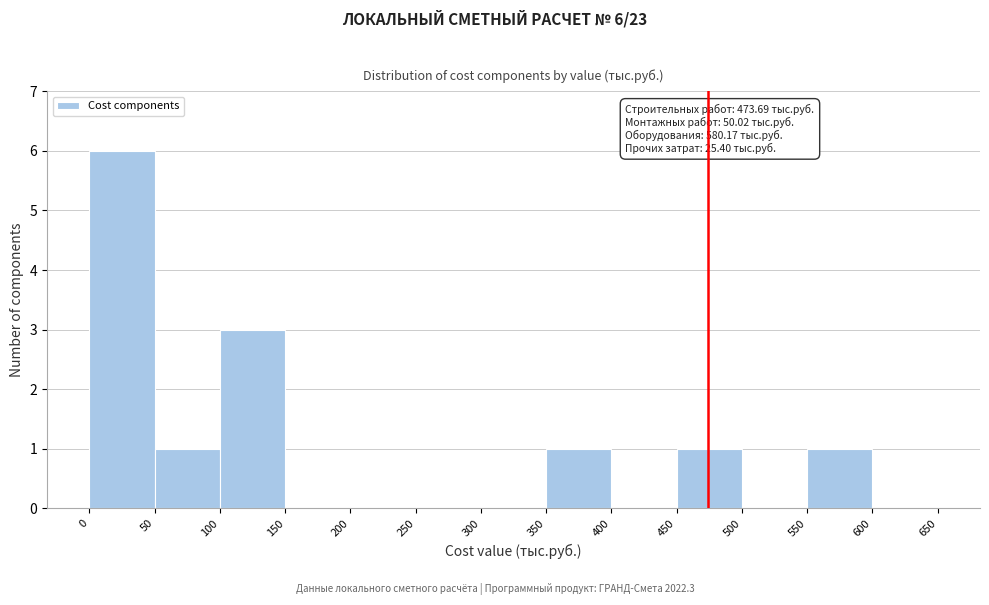

Which range on the x-axis has the tallest bar?

0 to 50